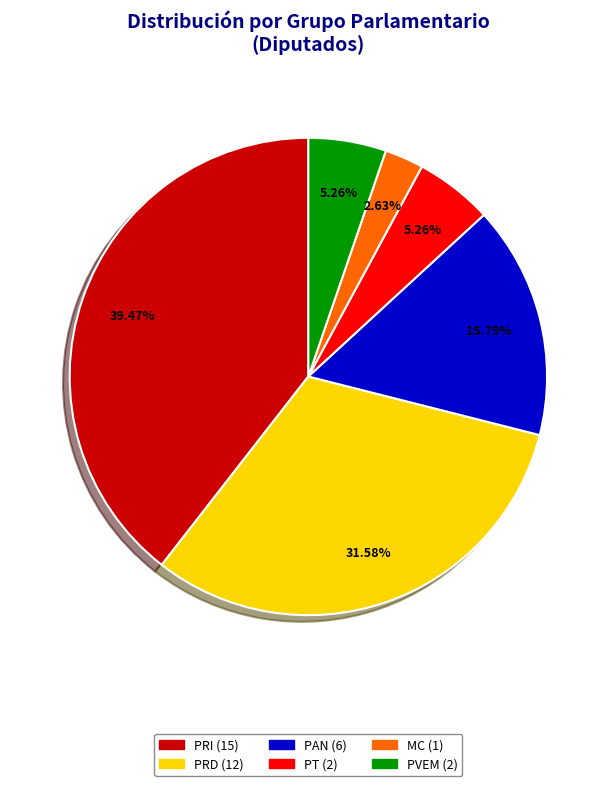

Which category has the biggest portion of the pie?

PRI (15)